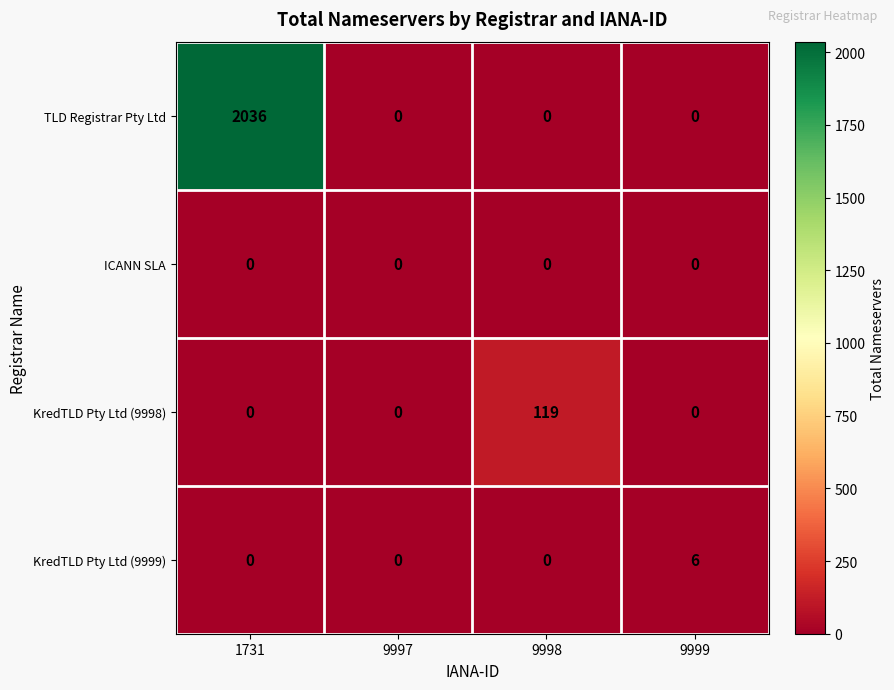

Count the TLD Registrar Pty Ltd values in the range 0 to 2036.

4